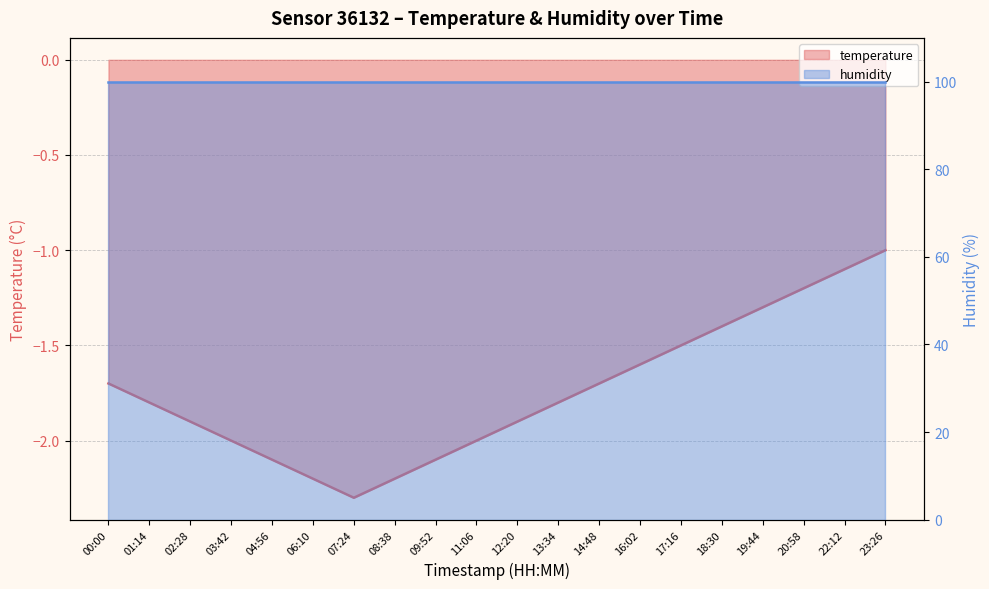

At which category does the chart reach its minimum across all series?

07:24